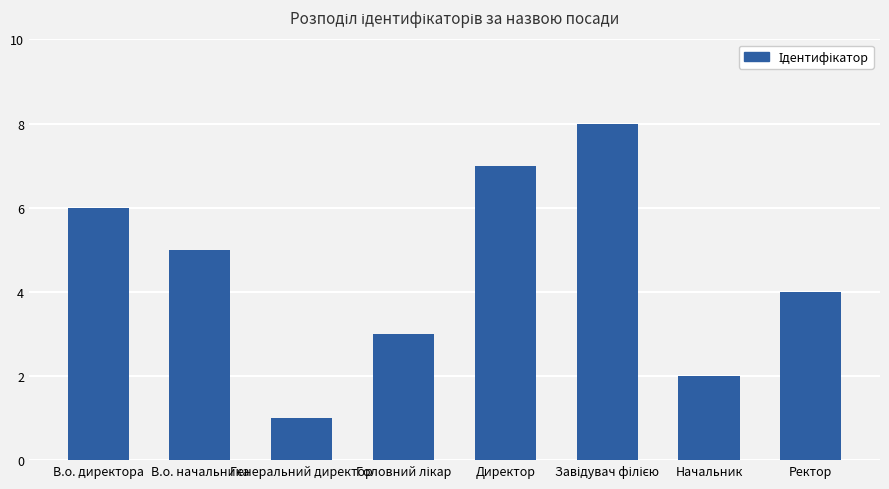

What is the ratio of the value at Ректор to the value at В.о. директора?

0.7